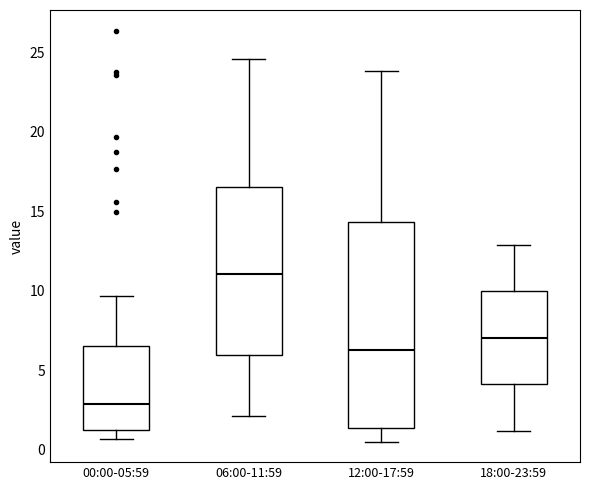

Which box has the highest median line?

06:00-11:59